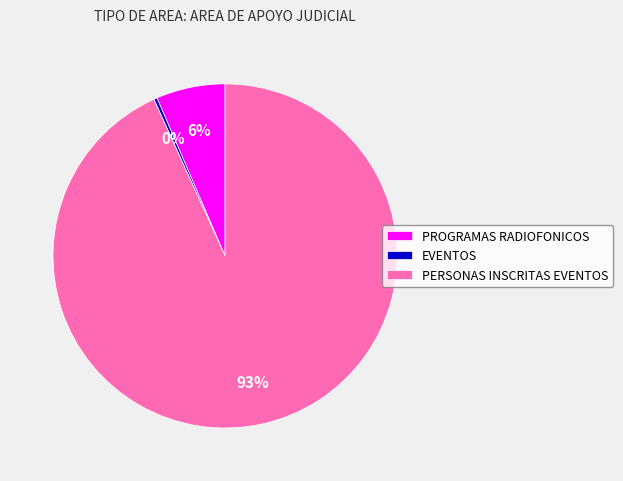

Count the number of slices in the pie.

3